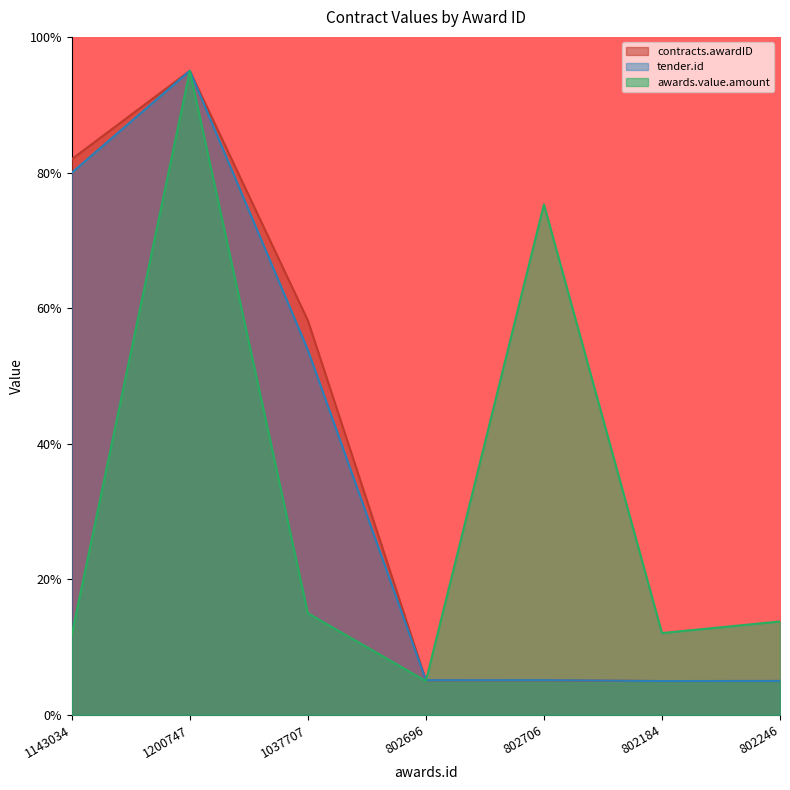

What is the minimum value shown in the chart?

5.0